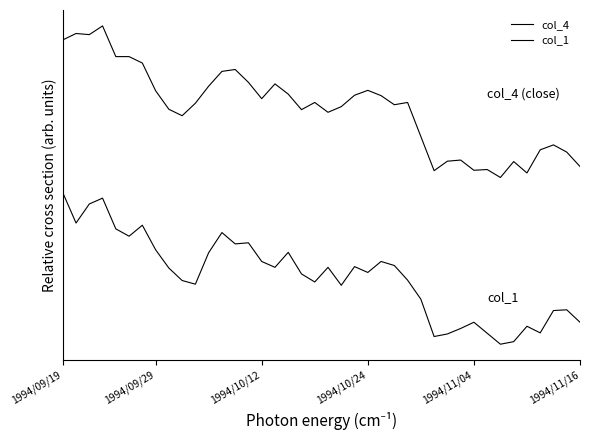

Is this an area chart (filled region under the line)?

No